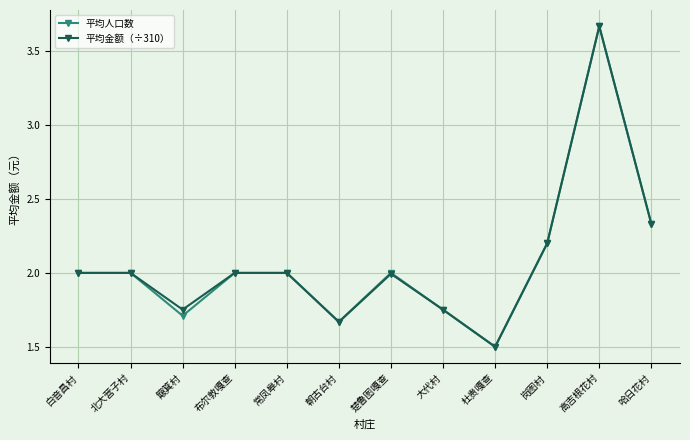

What is the minimum value for 平均金额（÷310）?

1.5